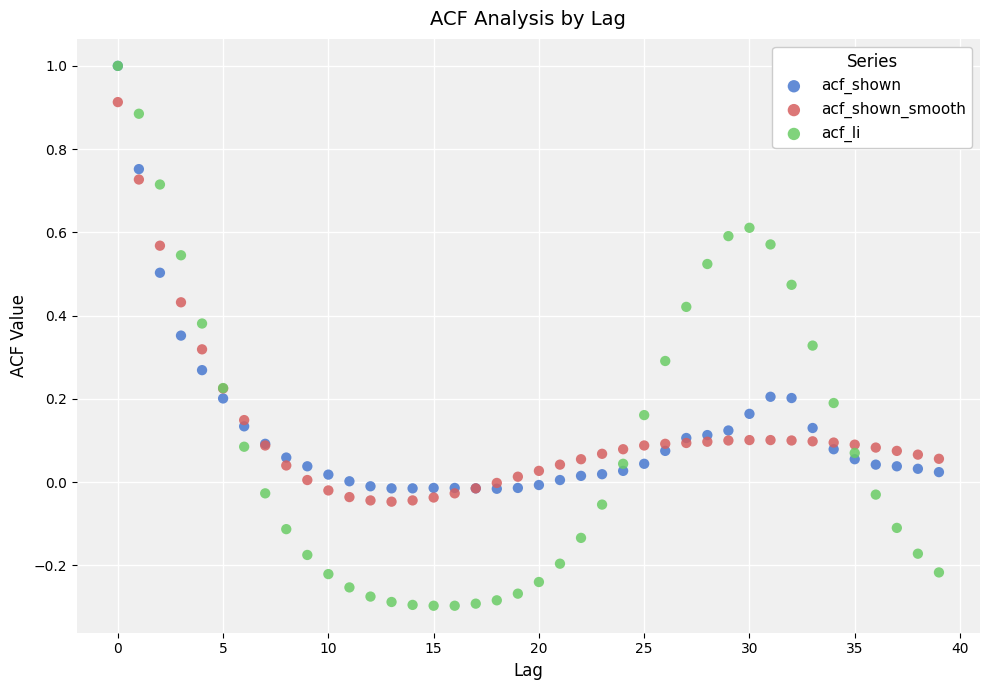

Which series has the largest Y range (max minus min)?

acf_li